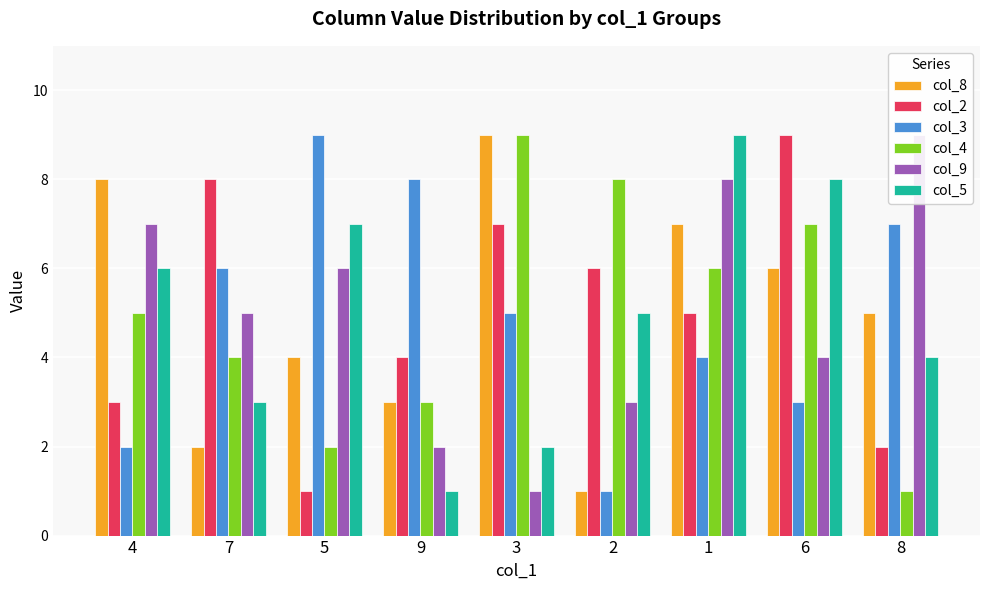

Count the col_2 values in the range 3 to 7.

5